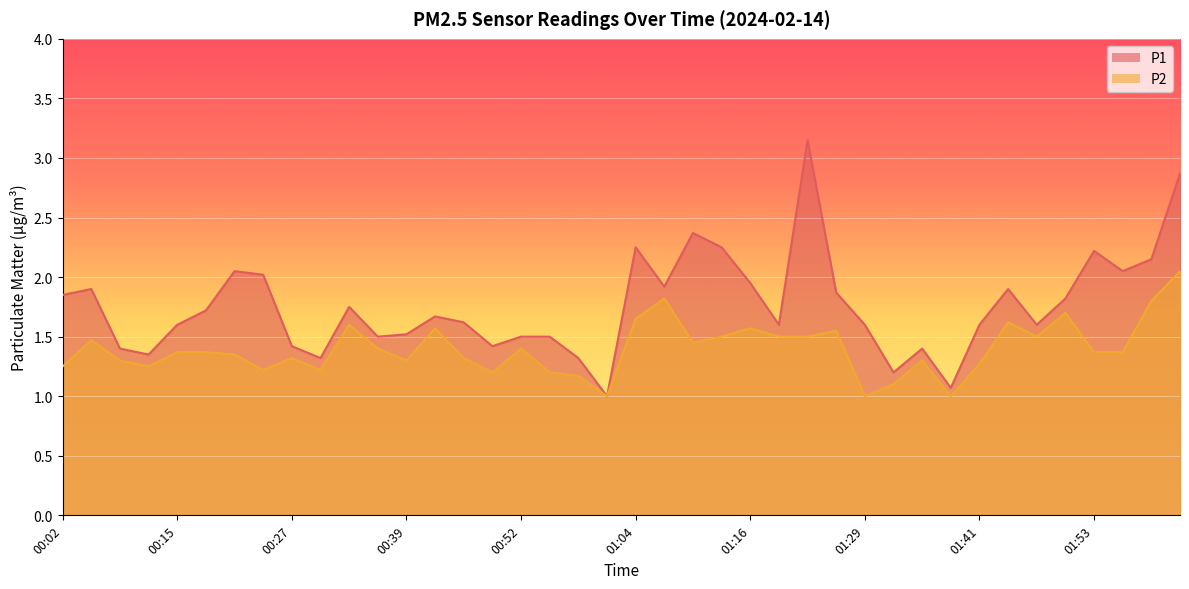

True or false: P2 has a value of 1.6 at 01:25.

True